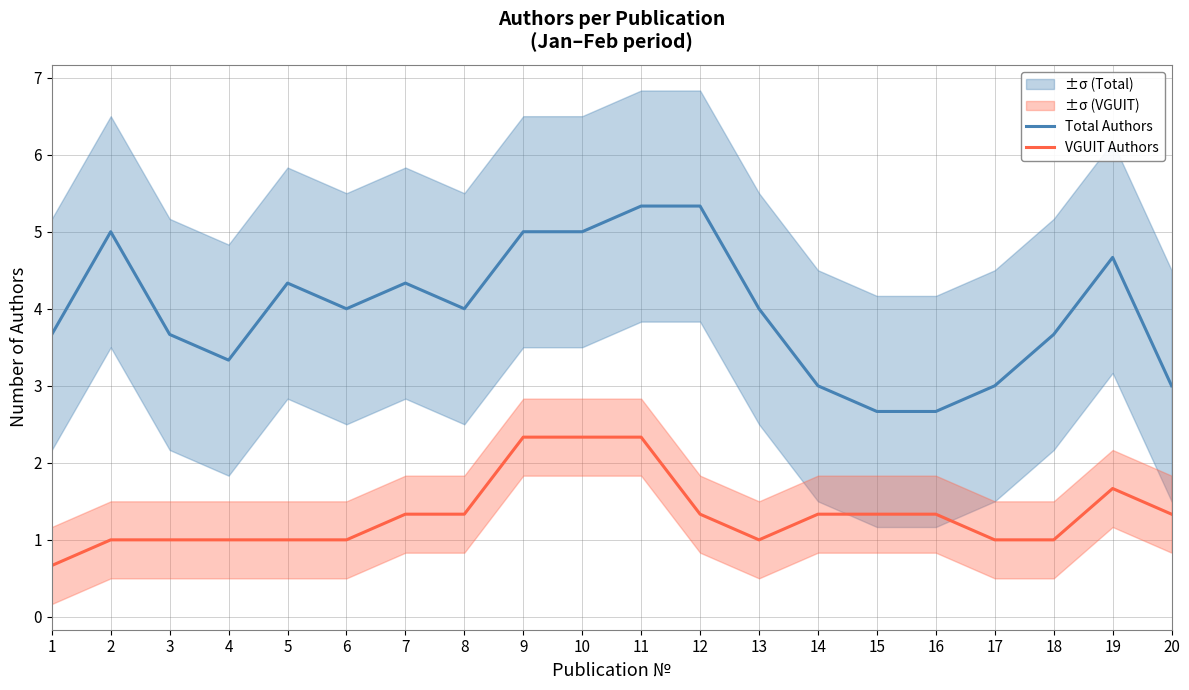

Reading left to right, transcribe all the data shown in this chart.

Total Authors: 3.7	5.0	3.7	3.3	4.3	4.0	4.3	4.0	5.0	5.0	5.3	5.3	4.0	3.0	2.7	2.7	3.0	3.7	4.7	3.0
VGUIT Authors: 0.7	1.0	1.0	1.0	1.0	1.0	1.3	1.3	2.3	2.3	2.3	1.3	1.0	1.3	1.3	1.3	1.0	1.0	1.7	1.3